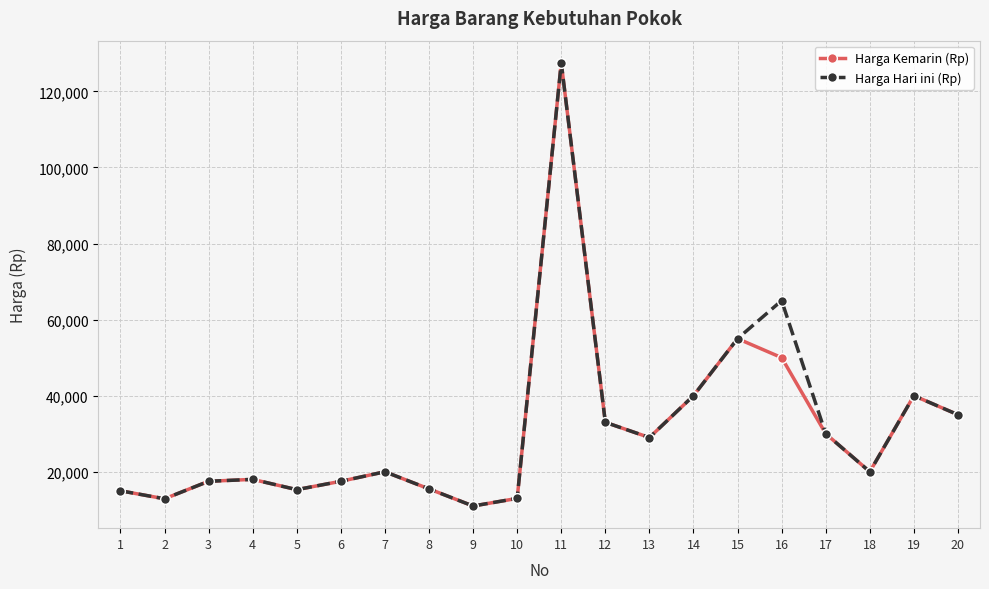

In Harga Hari ini (Rp), how many points are higher than both neighbors (excluding endpoints)?

5